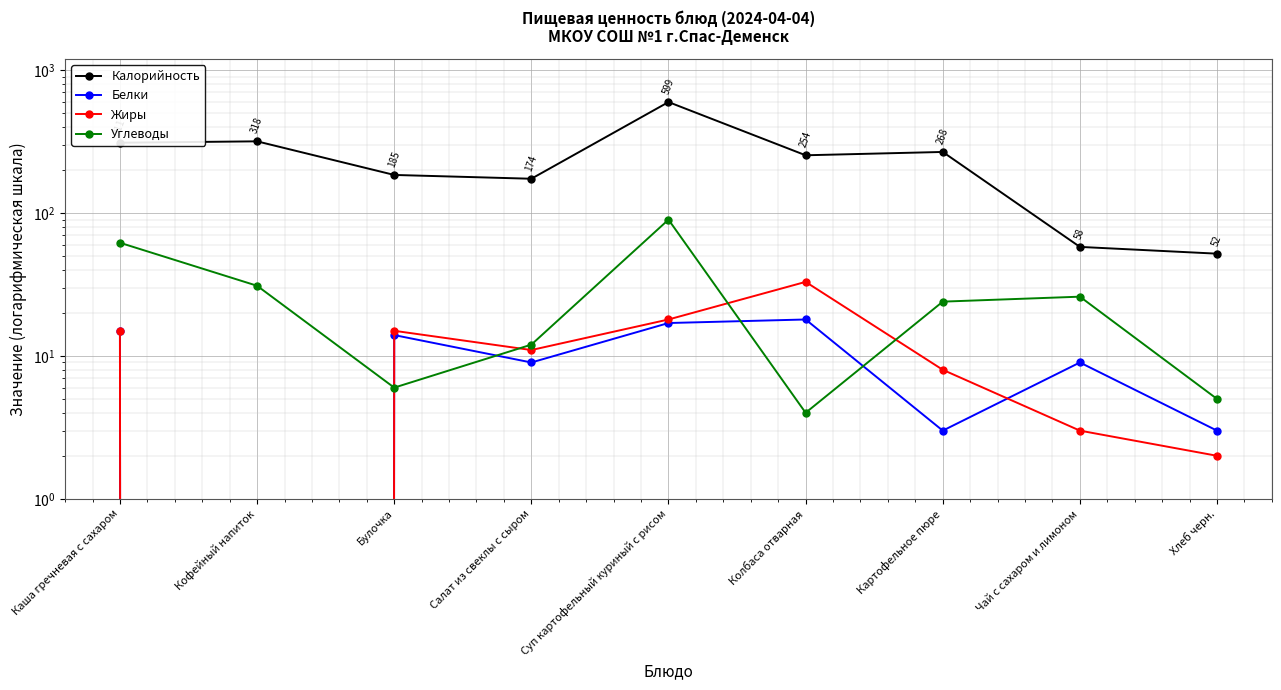

Reading right to left, transcribe all the data shown in this chart.

Калорийность: 52	58	268	254	599	174	185	318	311
Белки: 3	9	3	18	17	9	14	0	15
Жиры: 2	3	8	33	18	11	15	0	15
Углеводы: 5	26	24	4	90	12	6	31	62